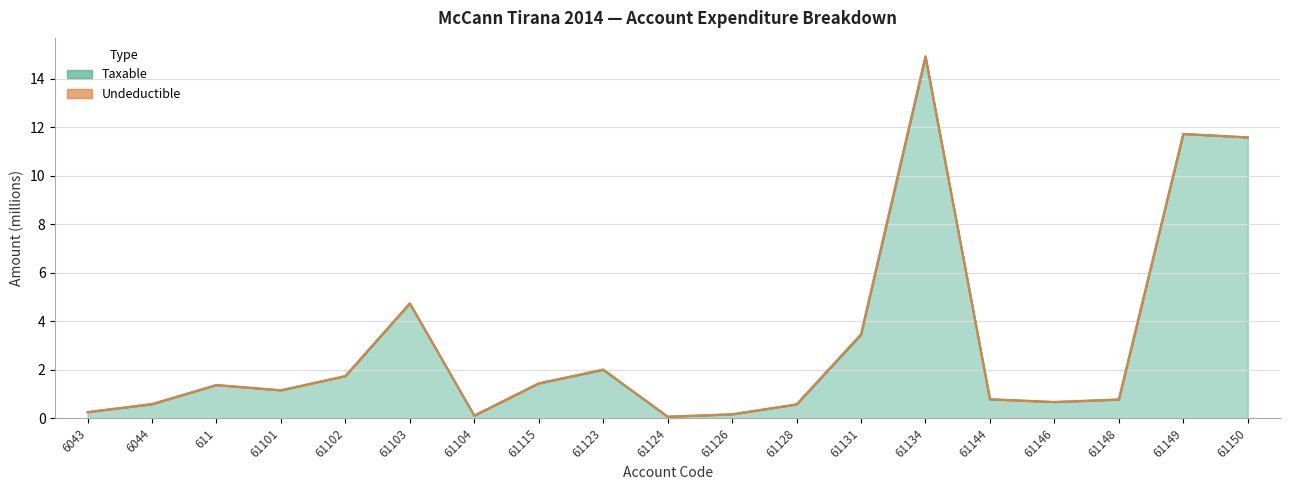

Does the chart have visible grid lines?

Yes